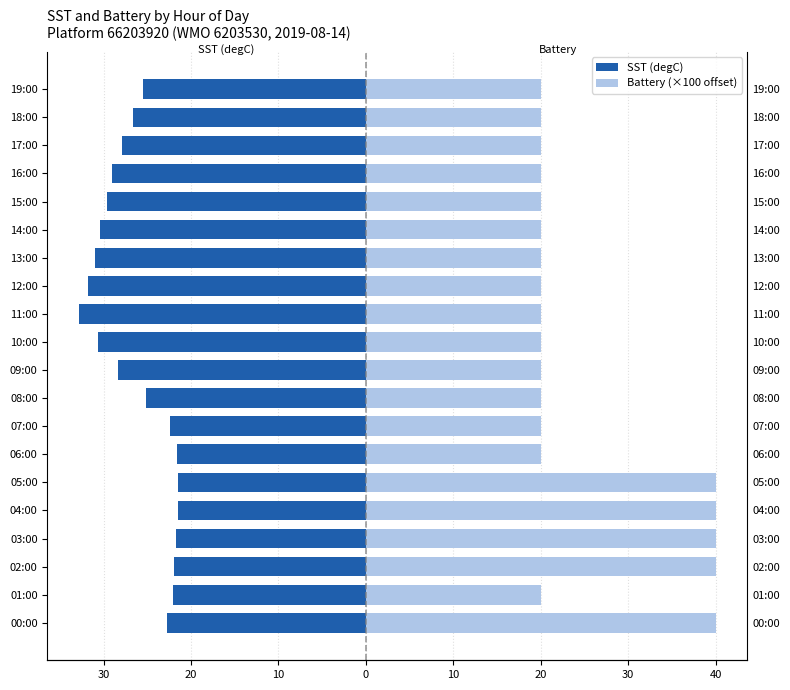

How many series are shown in this chart?

2